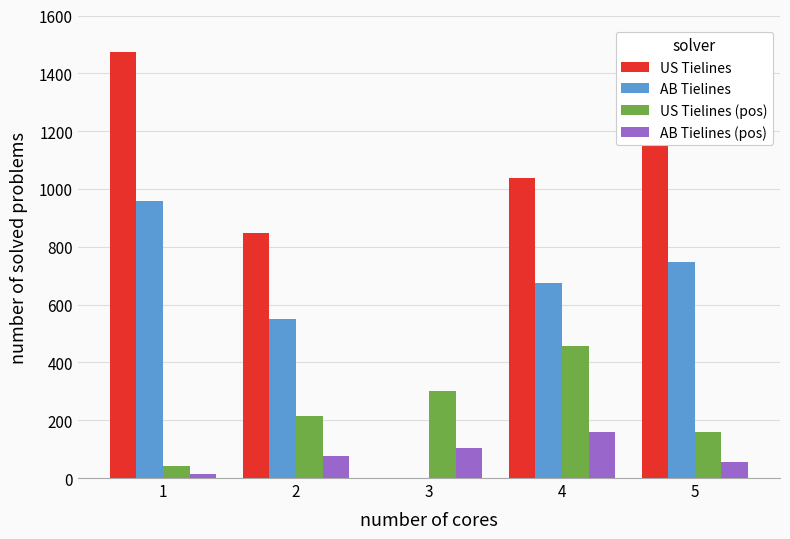

Between 2 and 3, which series saw the biggest shift?

US Tielines